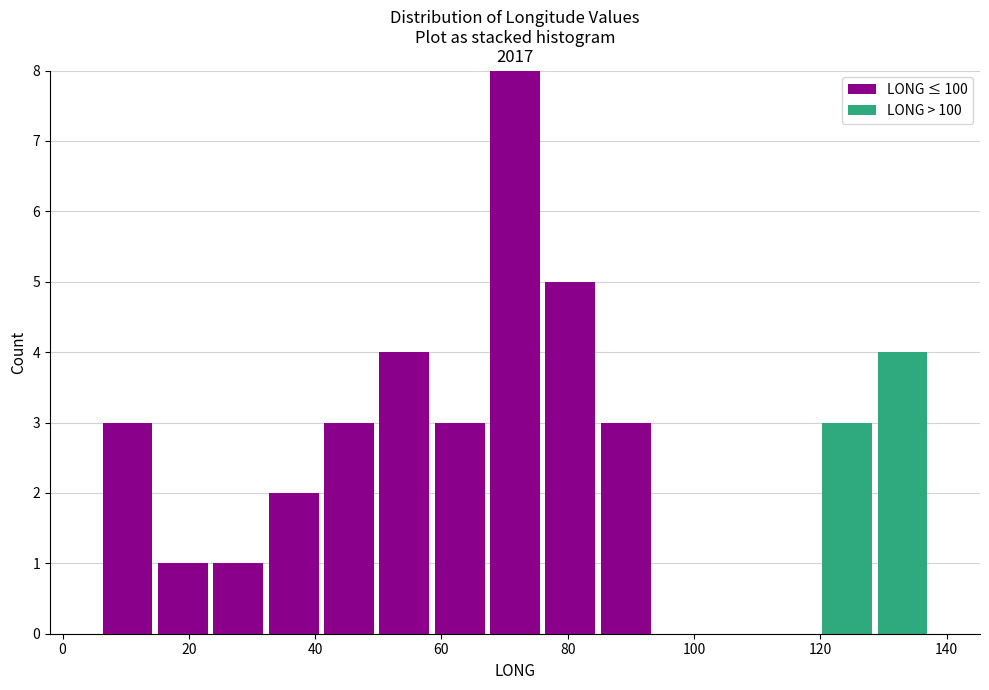

Reading left to right, list every stacked bar in this chart as the range it spans on the x-axis followed by its total height. Neither the bar edges nor the heights are printed on the chart, so give them approximately, as read against the axes.

6 to 14: 3
14 to 24: 1
24 to 32: 1
32 to 40: 2
40 to 50: 3
50 to 58: 4
58 to 68: 3
68 to 76: 8
76 to 84: 5
84 to 94: 3
94 to 102: 0
102 to 112: 0
112 to 120: 0
120 to 128: 3
128 to 138: 4